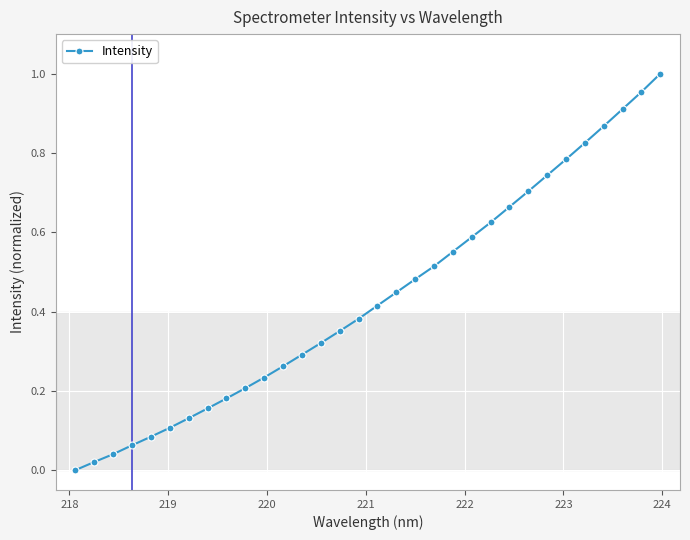

What is the sum of all values?

13.9